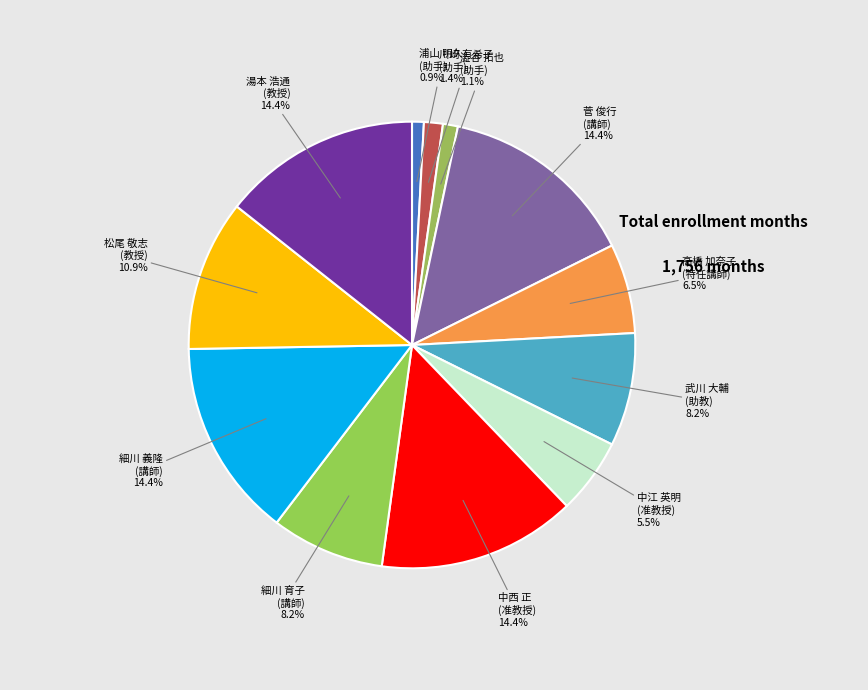

Does any single category account for the majority?

No